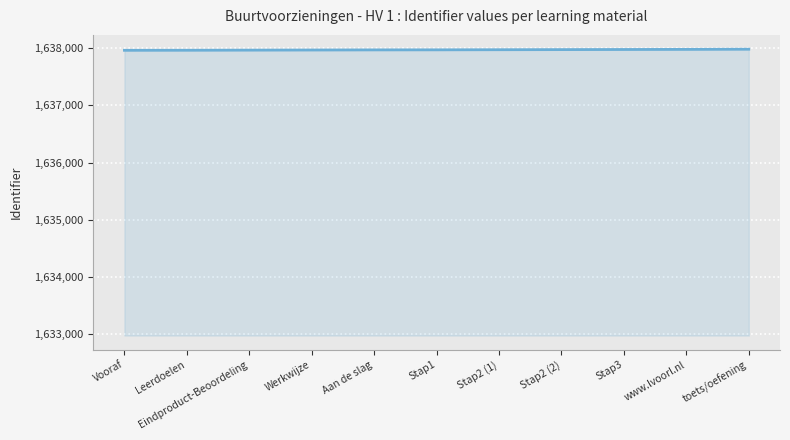

Approximately how many times larger is the value at Stap1 compared to Vooraf?

1.0